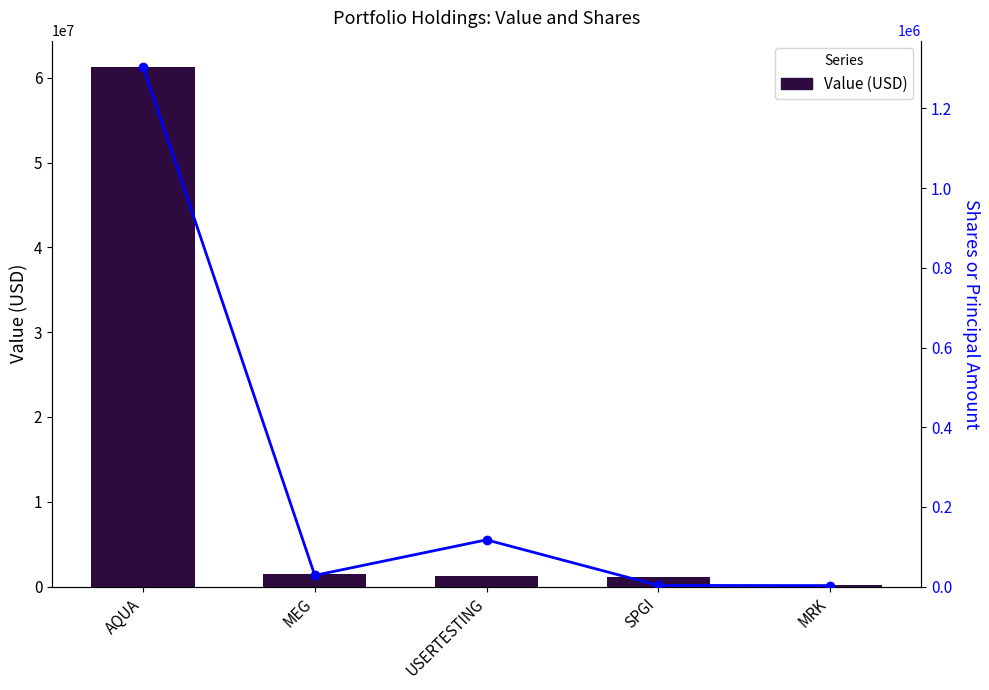

Is the value of Value (USD) at AQUA greater than the value of Shares or Principal Amount at MRK?

Yes